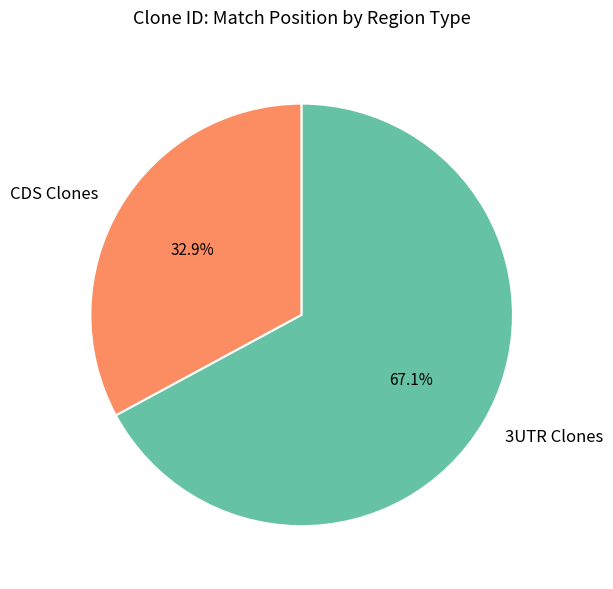

Count the number of slices in the pie.

2